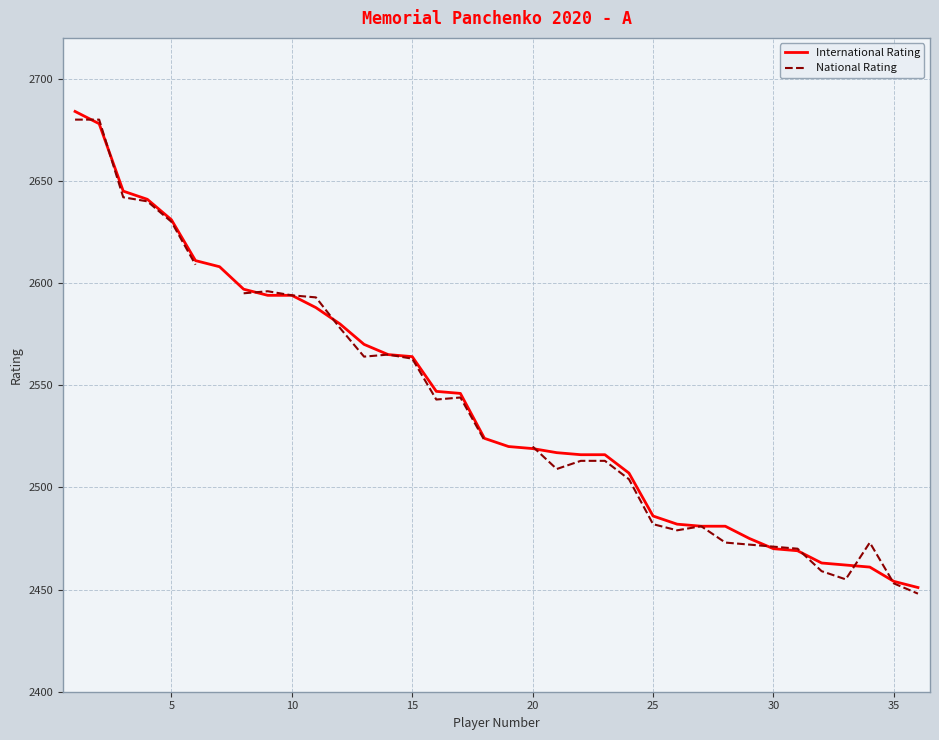

What is the maximum value for International Rating?

2684